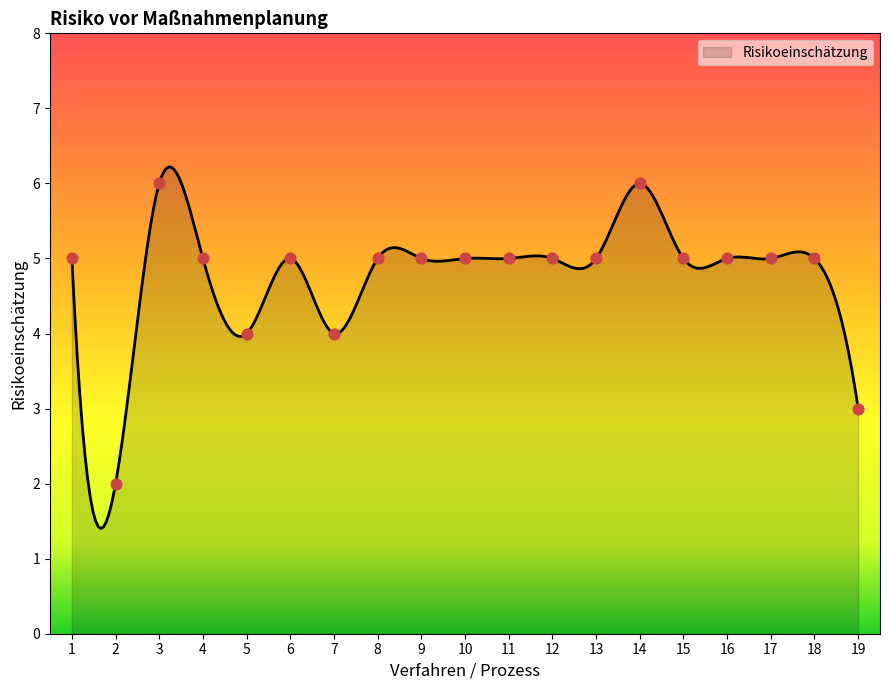

What is the change in value from 1 to 19?

-2